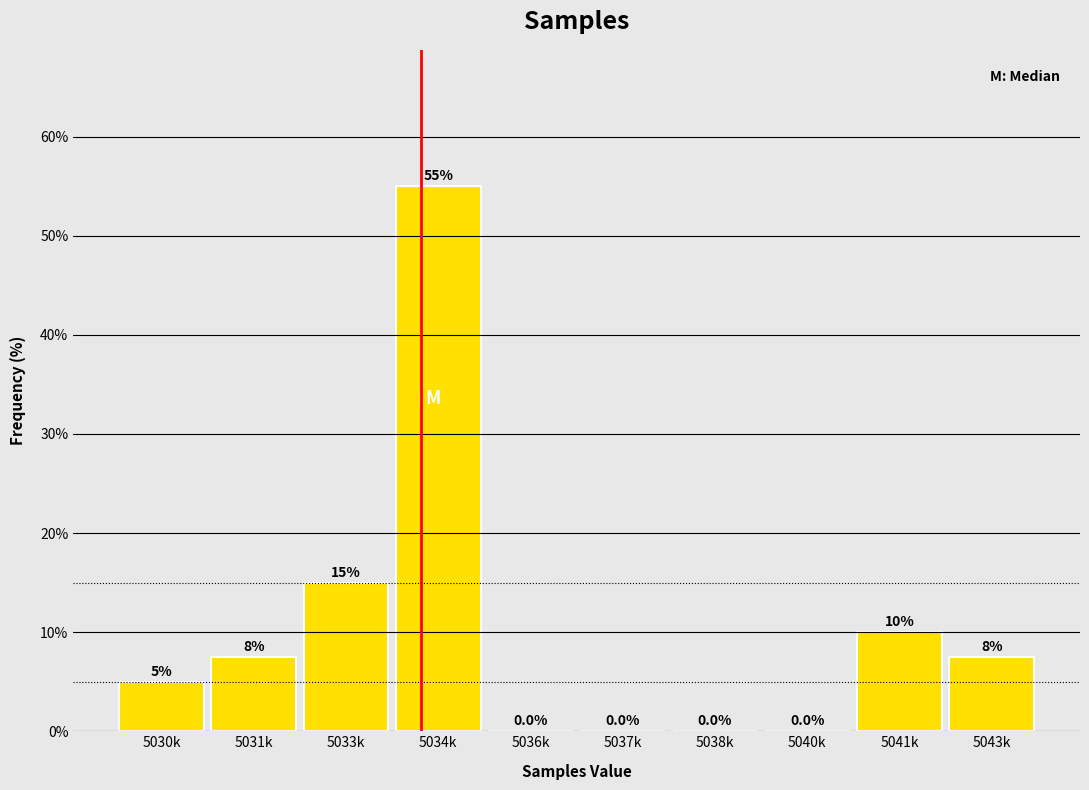

Reading left to right, transcribe all the data shown in this chart.

5030k=5.0	5031k=7.5	5033k=15.0	5034k=55.0	5036k=0.0	5037k=0.0	5038k=0.0	5040k=0.0	5041k=10.0	5043k=7.5